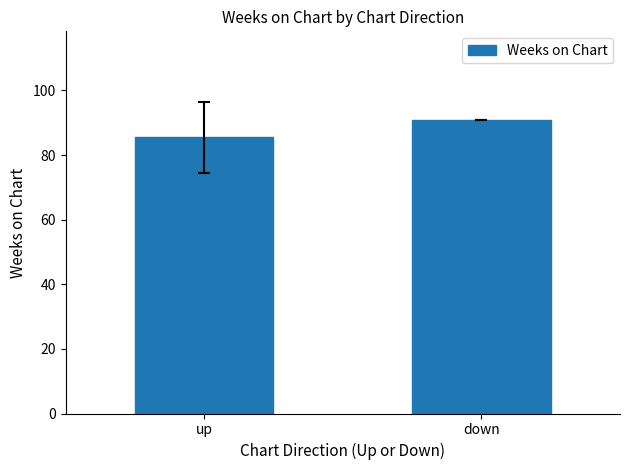

What is the sum of all values?

176.4